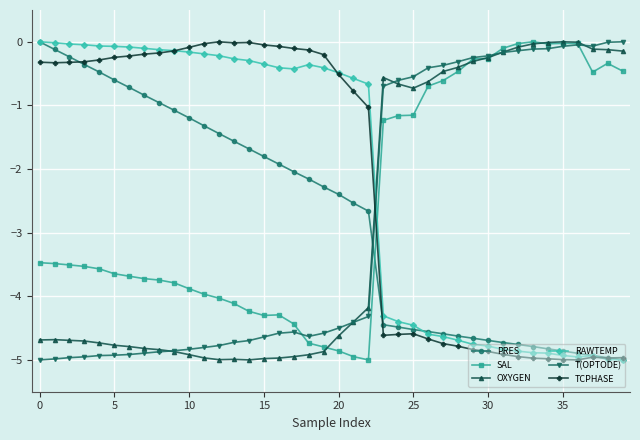

What is the value of the T(OPTODE) point at the 3rd from the left?

-5.0